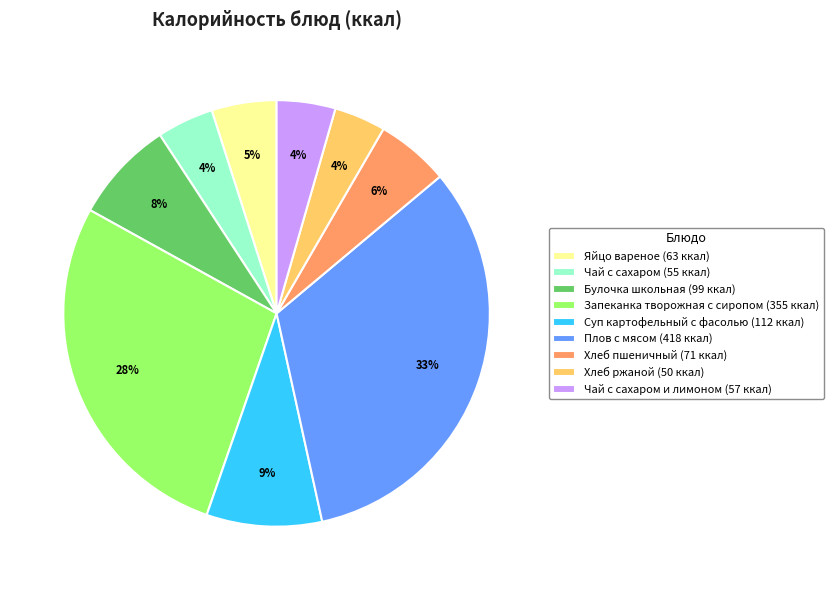

How many slices are in this pie chart?

9